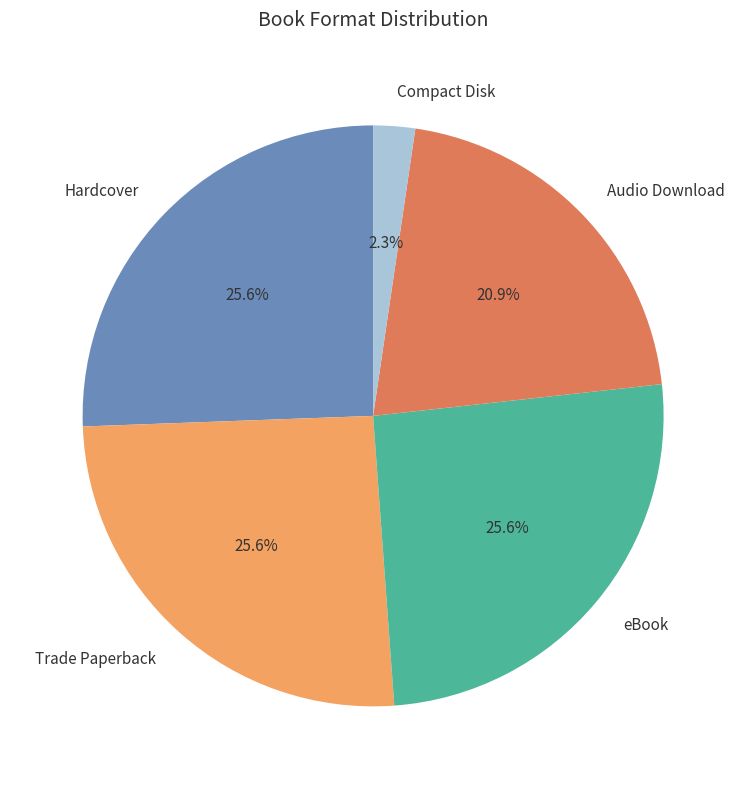

What percentage is the Audio Download slice, to the nearest percent?

21%